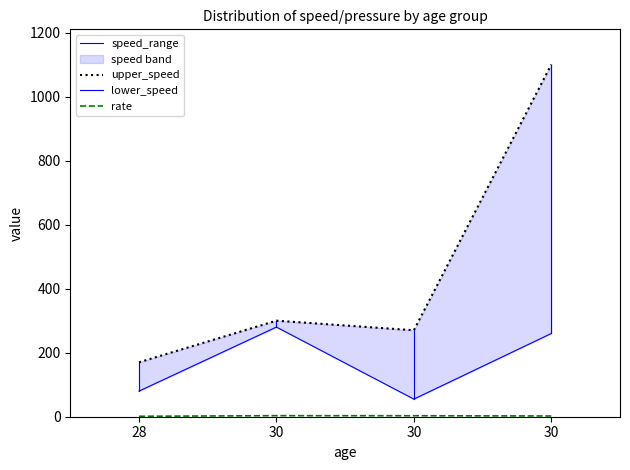

Reading left to right, what are all the values shown in this chart?

upper_speed: 28=170.0	30=300.0	30=270.0	30=1100.0
lower_speed: 28=80.0	30=280.0	30=55.0	30=260.0
rate: 28=1.4	30=3.3	30=3.1	30=2.3